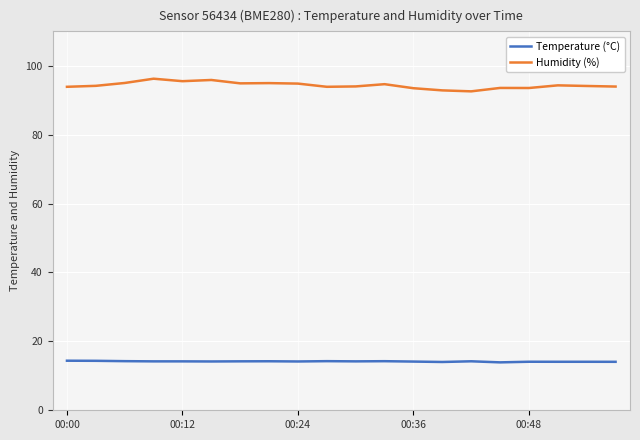

Does the chart have visible grid lines?

Yes